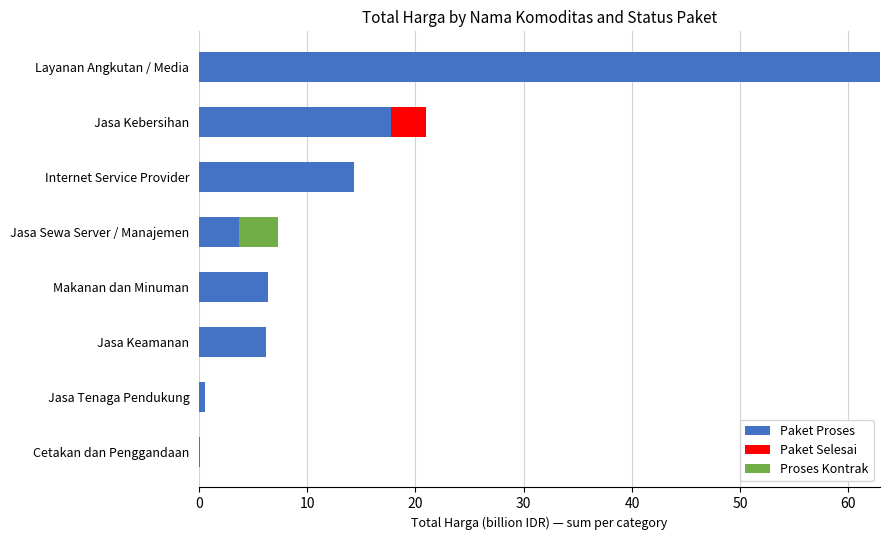

The Paket Proses series shows 3.7 at Jasa Sewa Server / Manajemen. True or false?

True